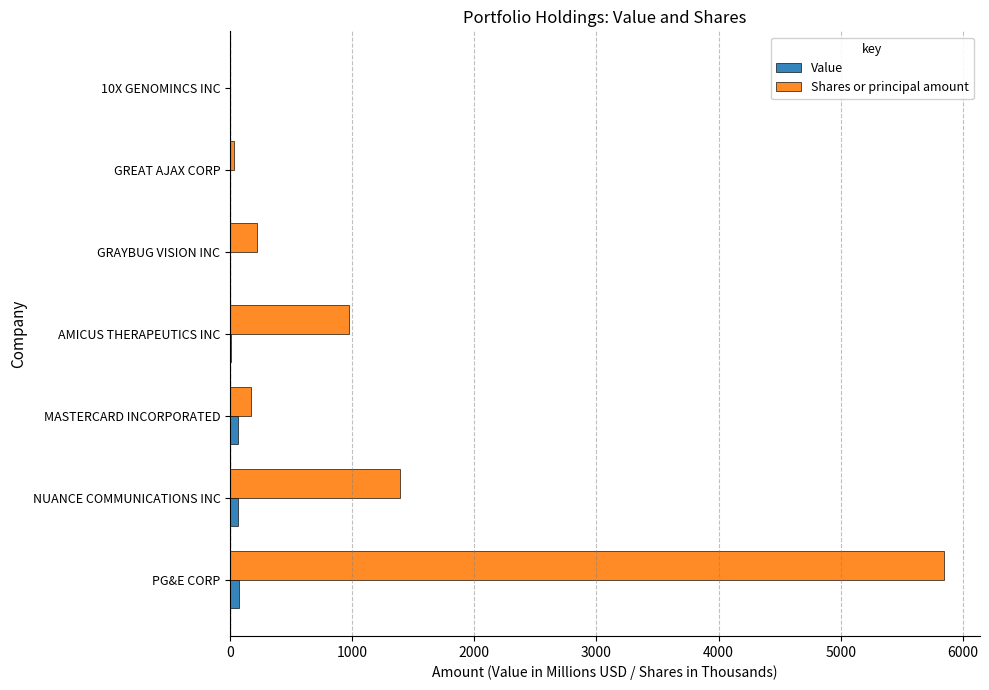

Is the value of Shares or principal amount at GRAYBUG VISION INC greater than the value of Value at GREAT AJAX CORP?

Yes